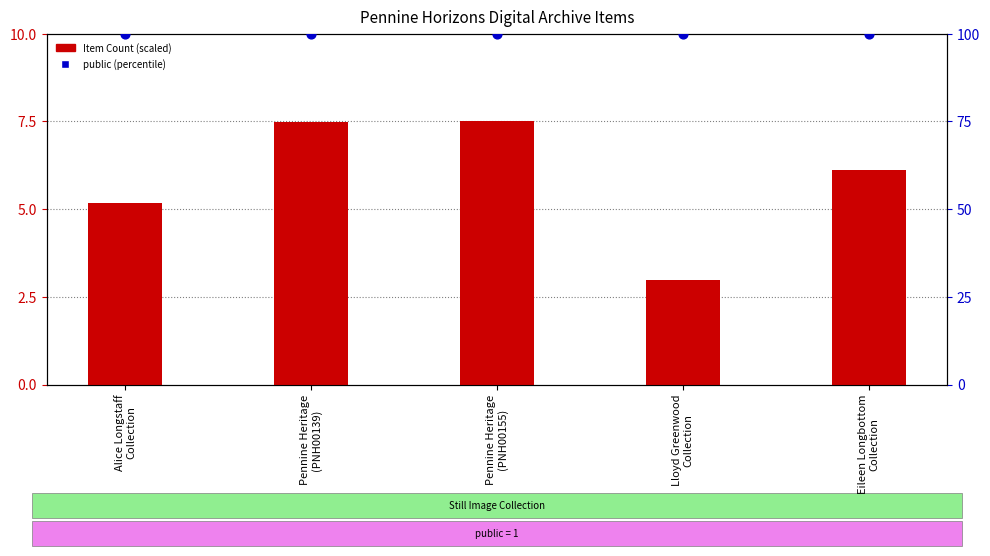

What are all the series names shown in the legend?

Item Count (scaled), public (percentile)